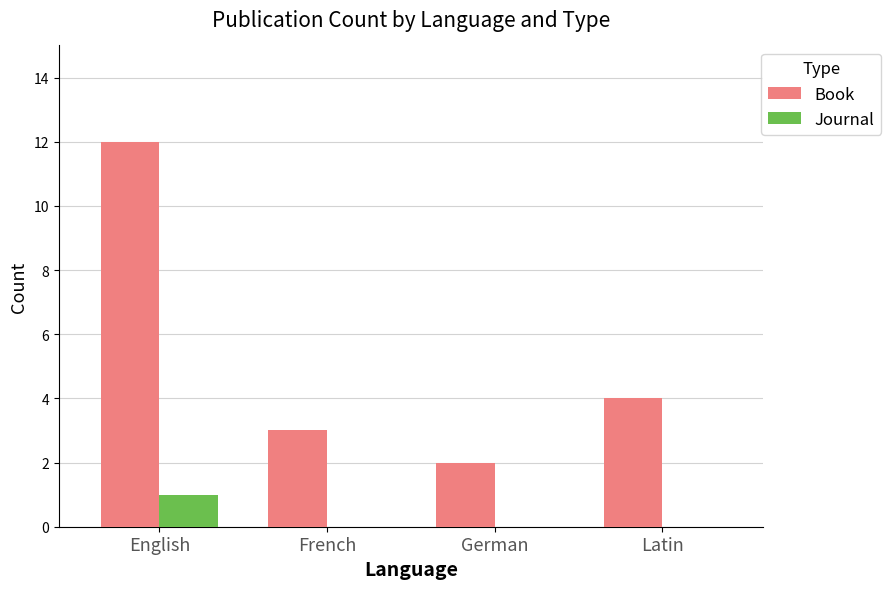

Which category has the highest value across all series?

English